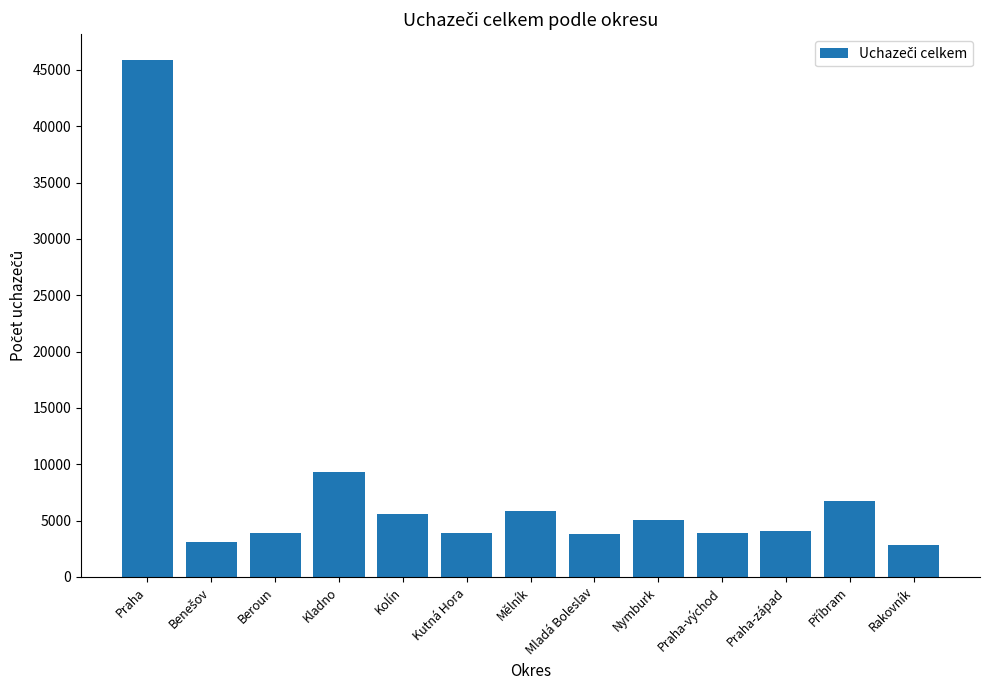

What is the minimum value shown in the chart?

2819